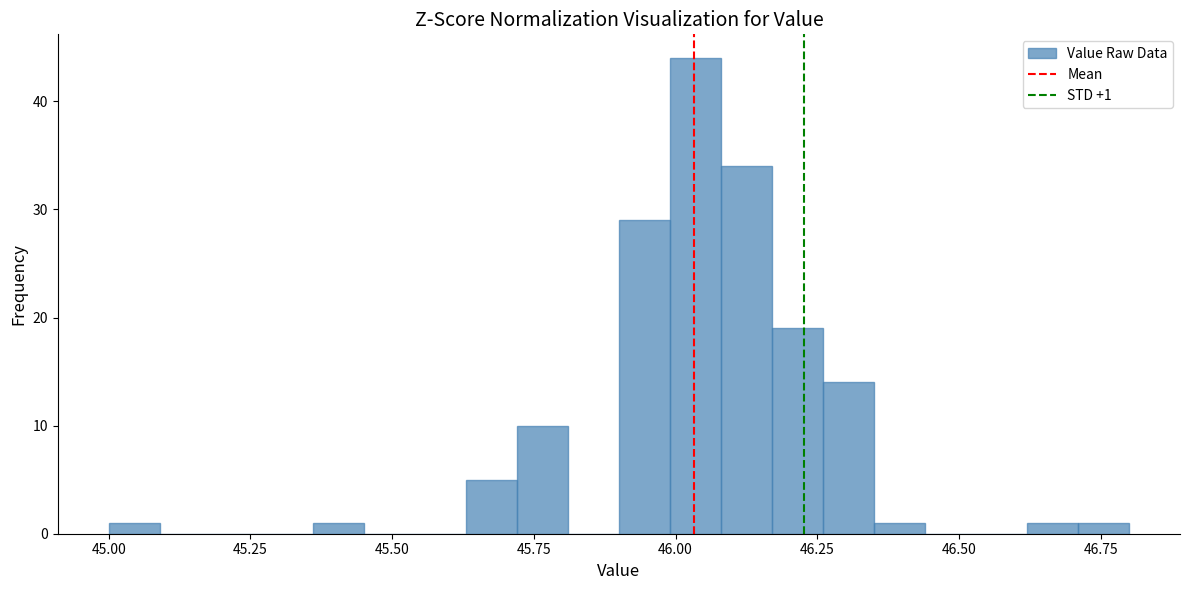

Around what value on the x-axis is the tallest bar? Give the approximate position of its centre, as read against the axis.

46.05